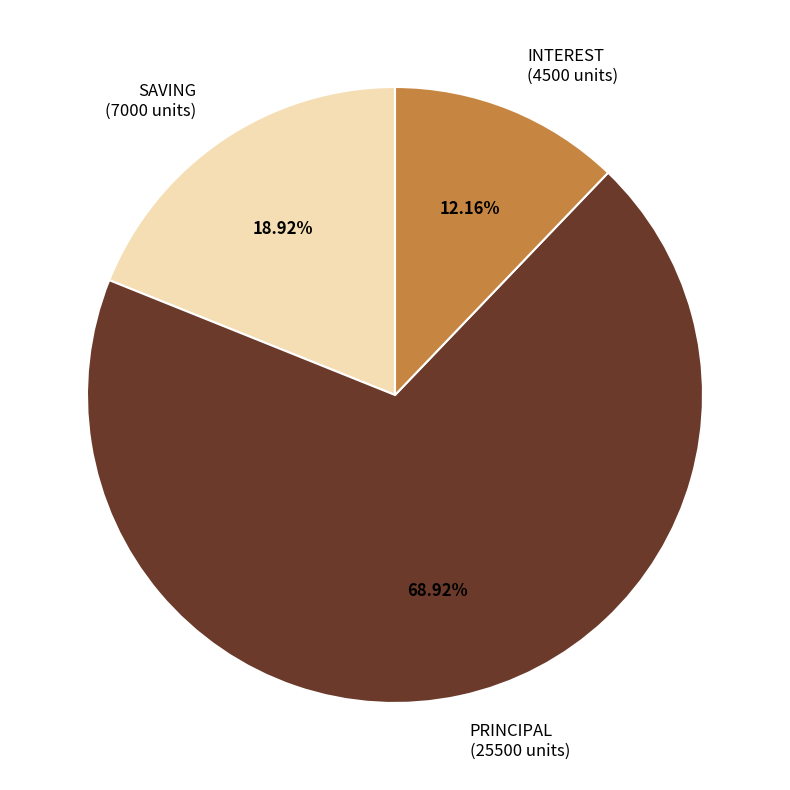

Does any single category account for the majority?

Yes